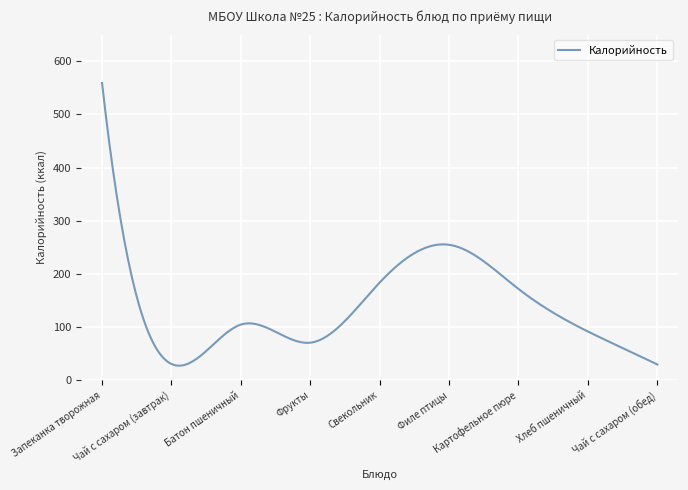

What is the greatest value displayed?

559.0